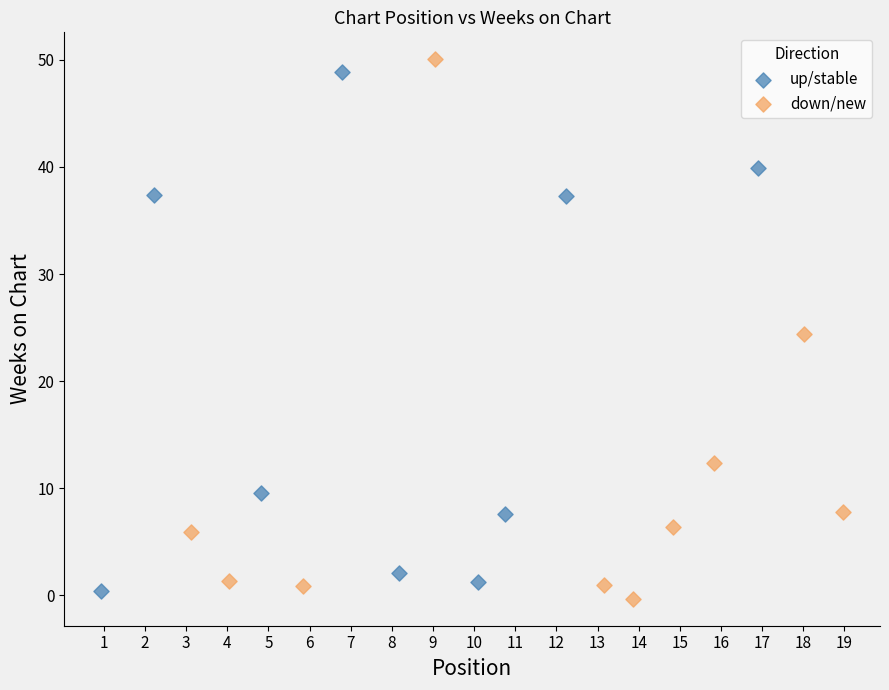

Which series has the widest spread of Y values?

down/new